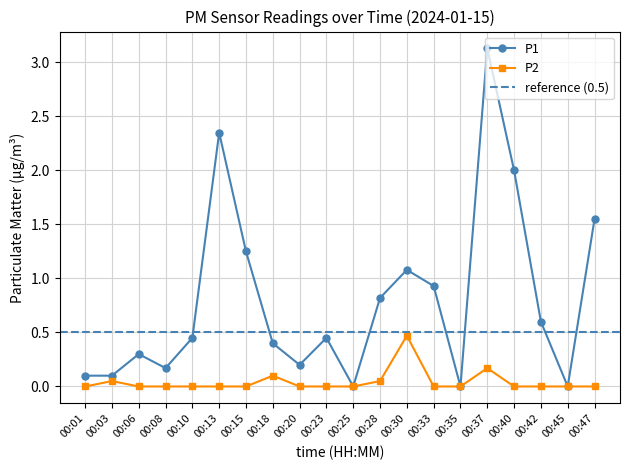

How many categories are shown in the chart?

20